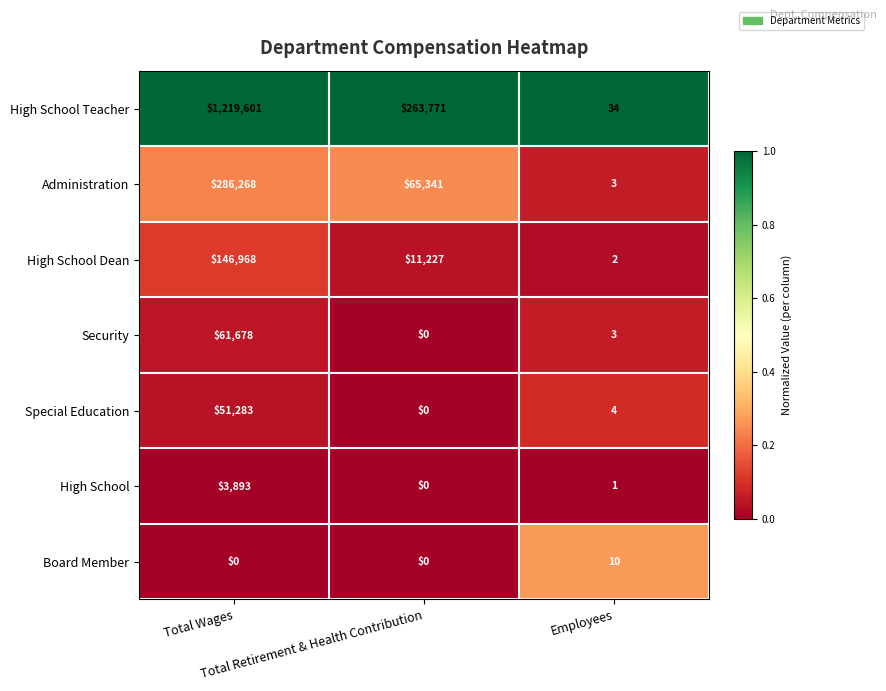

What is the maximum value shown in the chart?

1219601